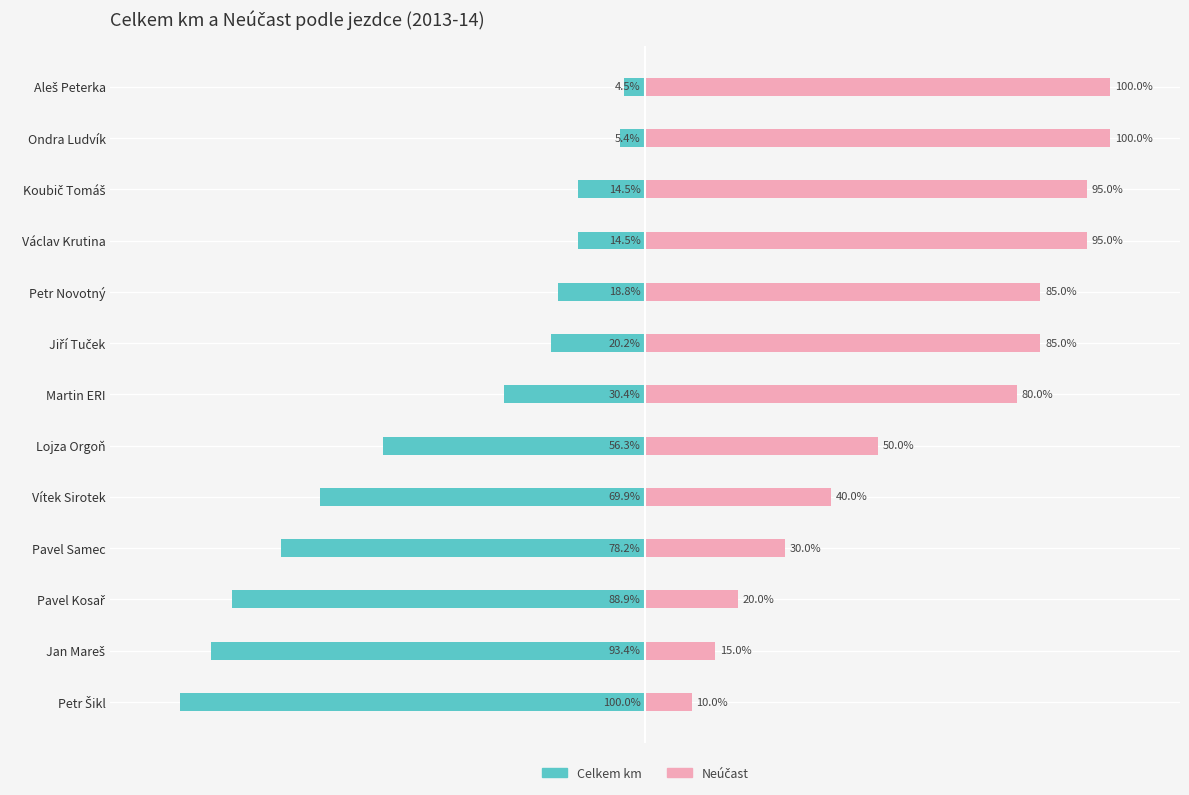

Rank the series at Ondra Ludvík from lowest to highest value.

Celkem km, Neúčast